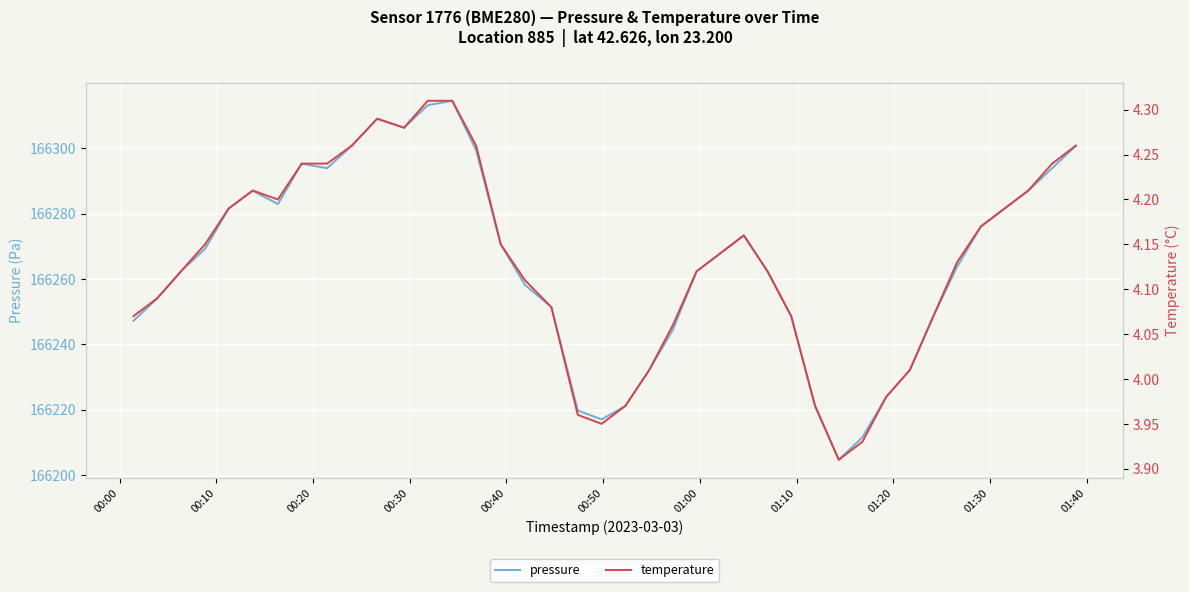

Which series has the largest total across all categories?

pressure